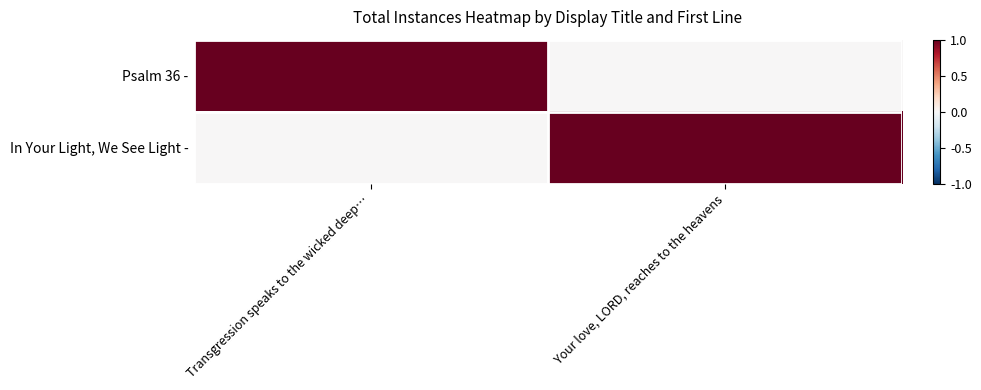

Which category has the highest value across all series?

Transgression speaks to the wicked deep…